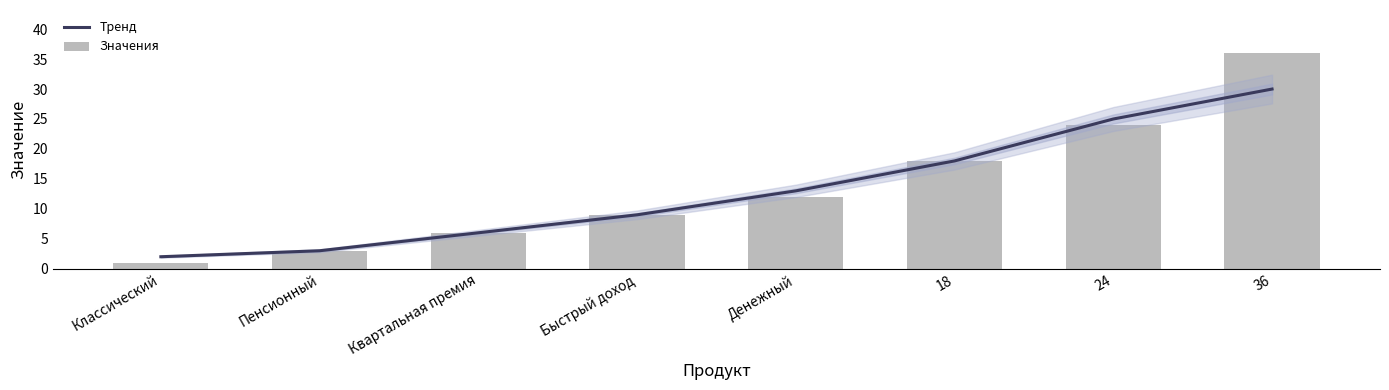

What are all the series names shown in the legend?

Тренд, Значения